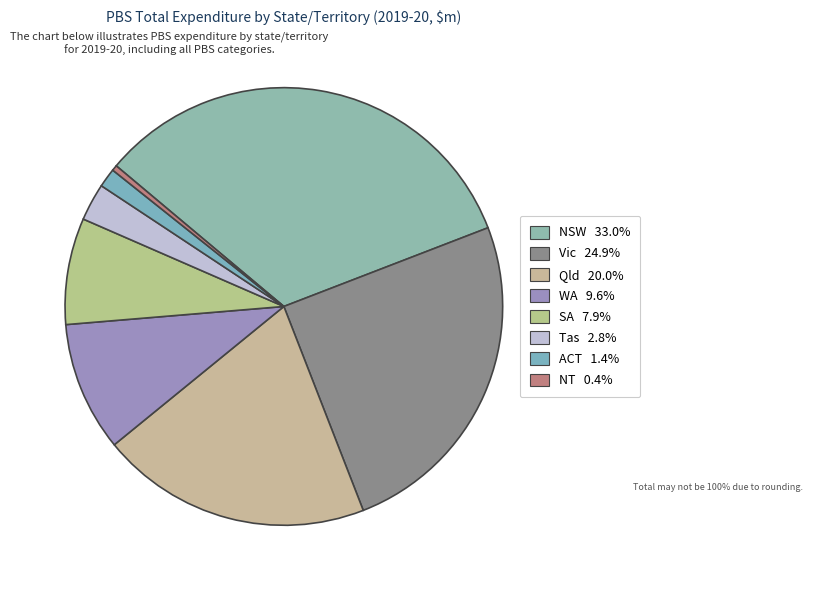

Which slice is the smallest?

NT